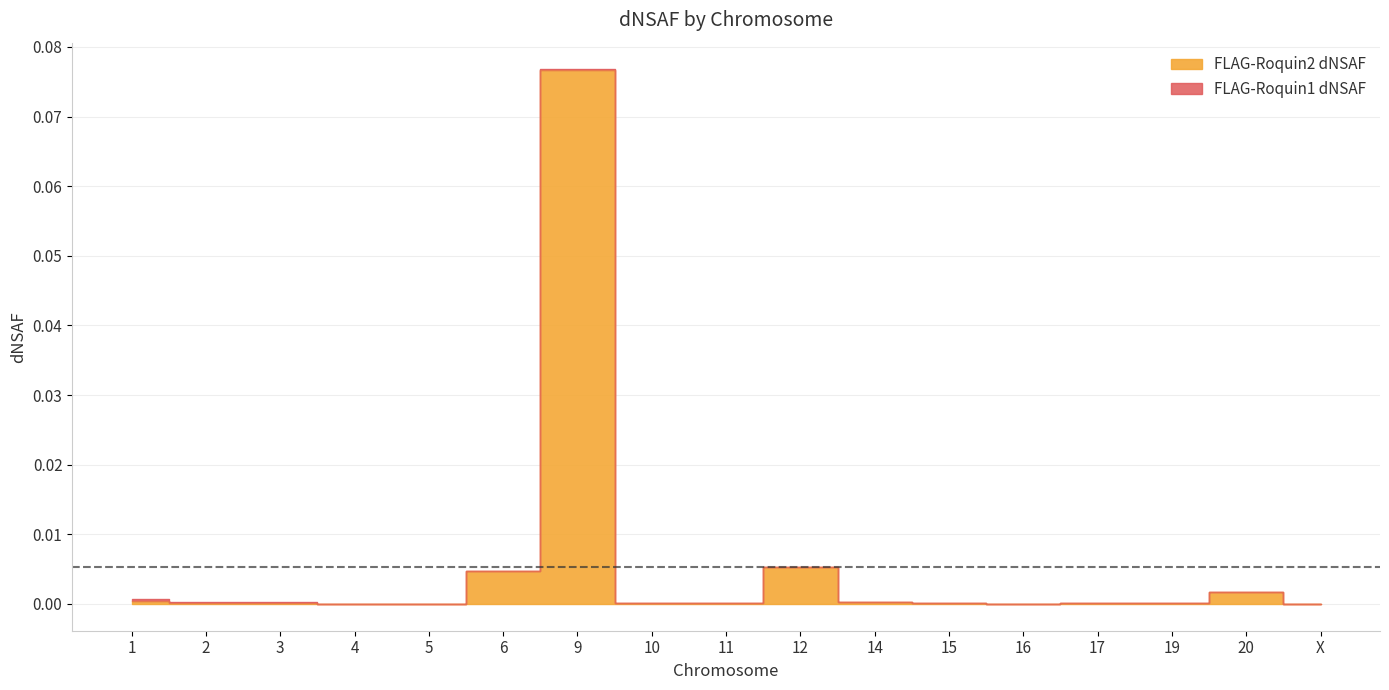

Reading right to left, extract all data points from this chart.

0.0	0.0	0.0	0.0	0.0	0.0	0.0	0.0	0.0	0.0	0.1	0.0	0.0	0.0	0.0	0.0	0.0